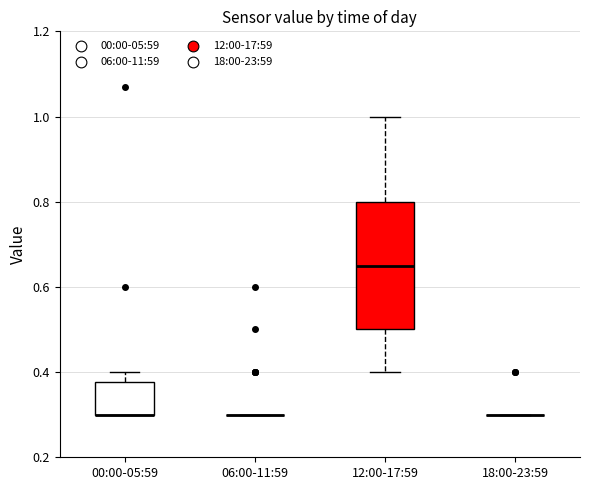

Reading left to right, read every box against the y-axis: the position of its median line, the range the box covers, and the ends of its whiskers. The values are not printed on the chart, so give them approximately, as read against the axis.

00:00-05:59: median 0.30 (drawn on the box's lower edge), box 0.30 to 0.38, whiskers 0.30 to 0.40
06:00-11:59: box collapsed to a line at 0.30, whiskers 0.30 to 0.30
12:00-17:59: median 0.66, box 0.50 to 0.80, whiskers 0.40 to 1.00
18:00-23:59: box collapsed to a line at 0.30, whiskers 0.30 to 0.30